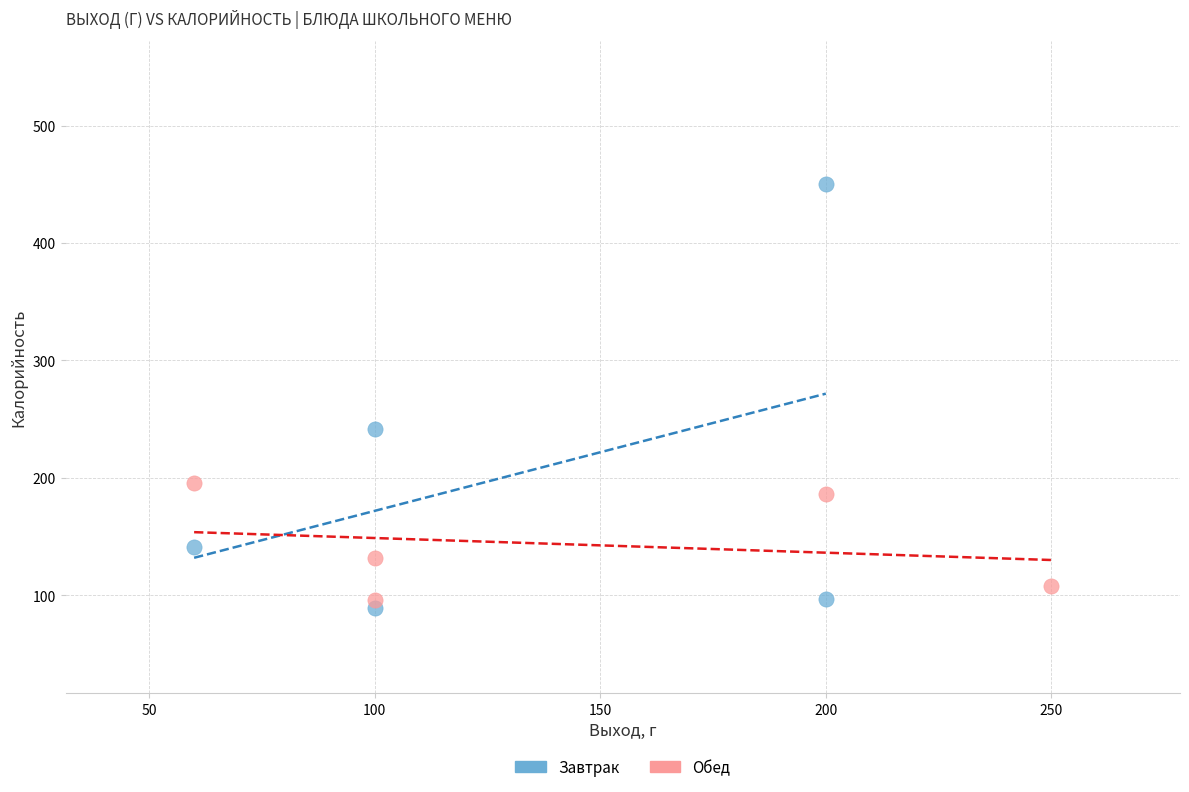

Which series has the largest Y range (max minus min)?

Завтрак